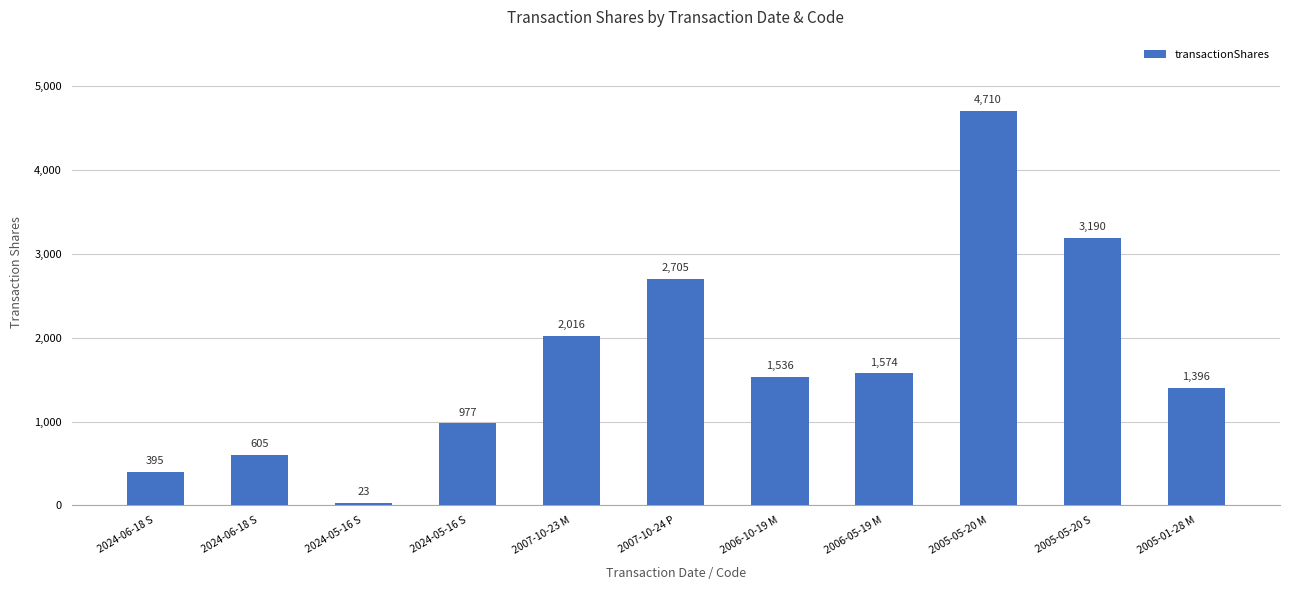

What is the sum of all values?

19127